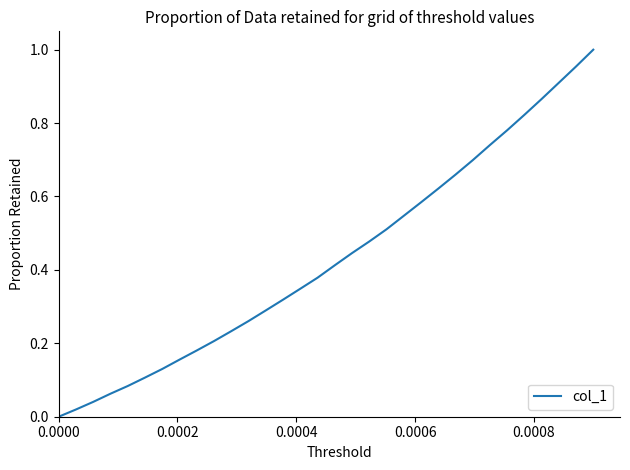

Does the chart display data point markers on the line(s)?

No